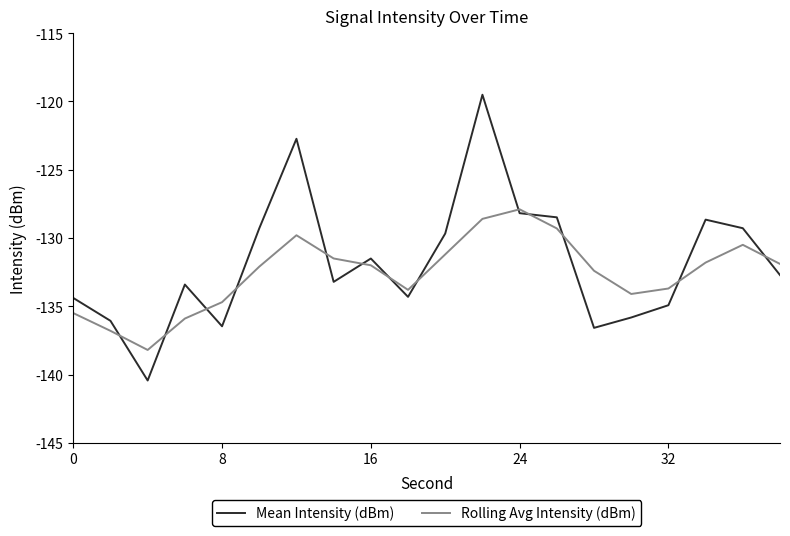

Which series has the largest range (max minus min)?

Mean Intensity (dBm)